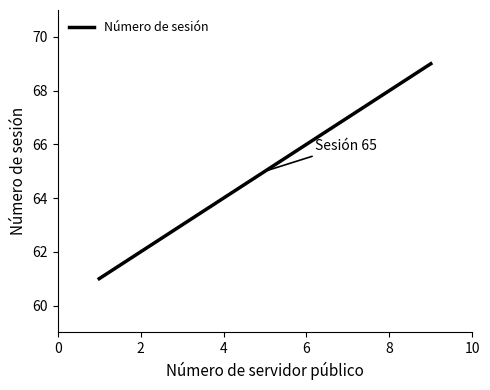

Reading left to right, extract all data points from this chart.

61	62	63	64	65	66	67	68	69